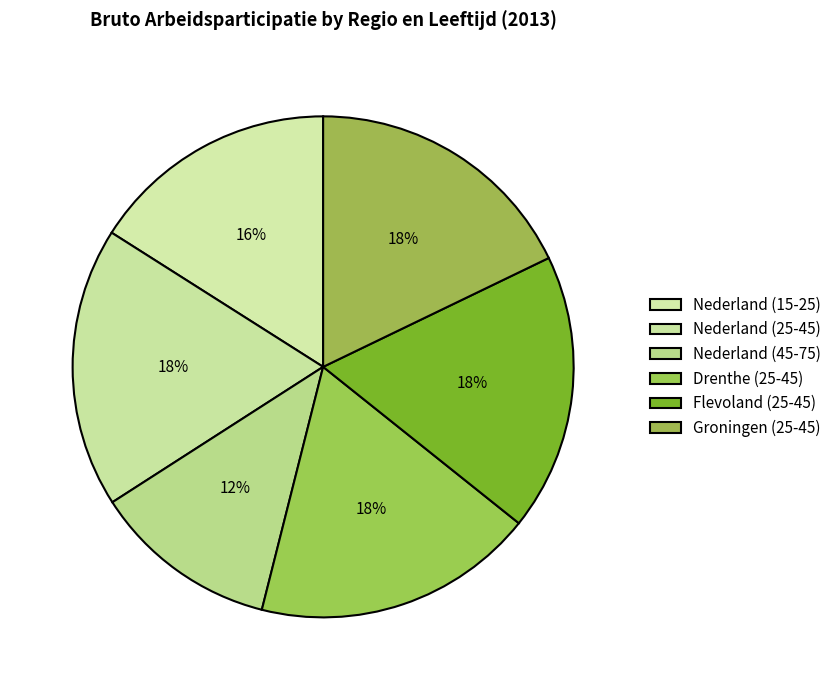

How many slices are in this pie chart?

6